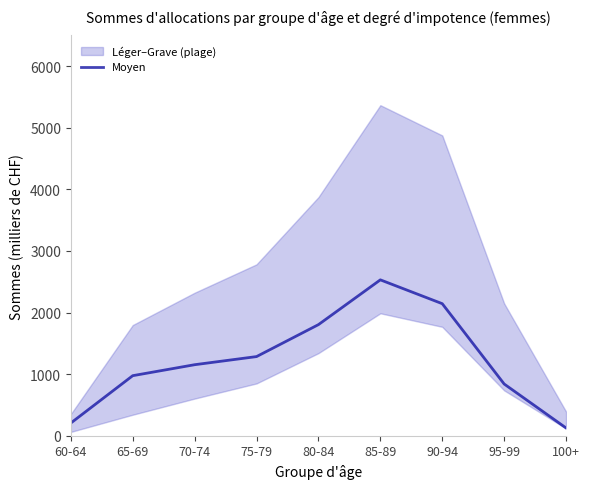

What is the difference between the maximum and second lowest values?

2325